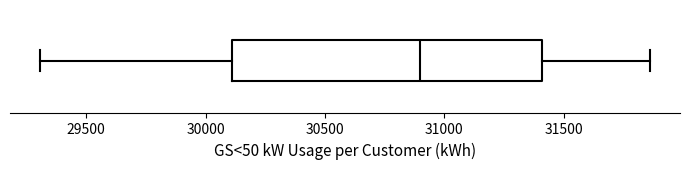

Where does the left whisker of the box end on the x-axis? The values are not printed on the chart, so give them approximately, as read against the axis.

29300